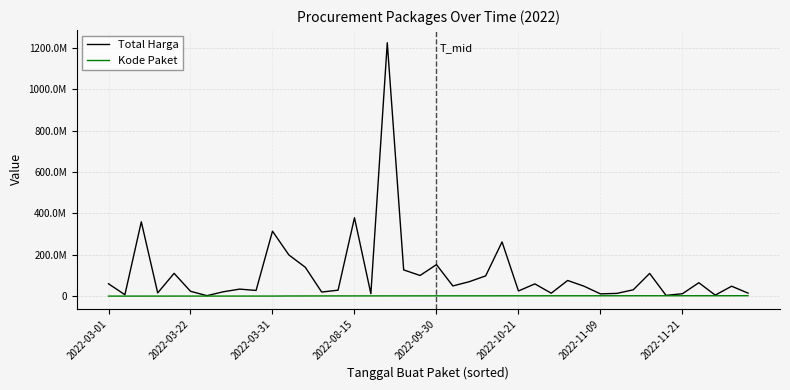

At which label does Total Harga first exceed 48140000?

2022-03-01